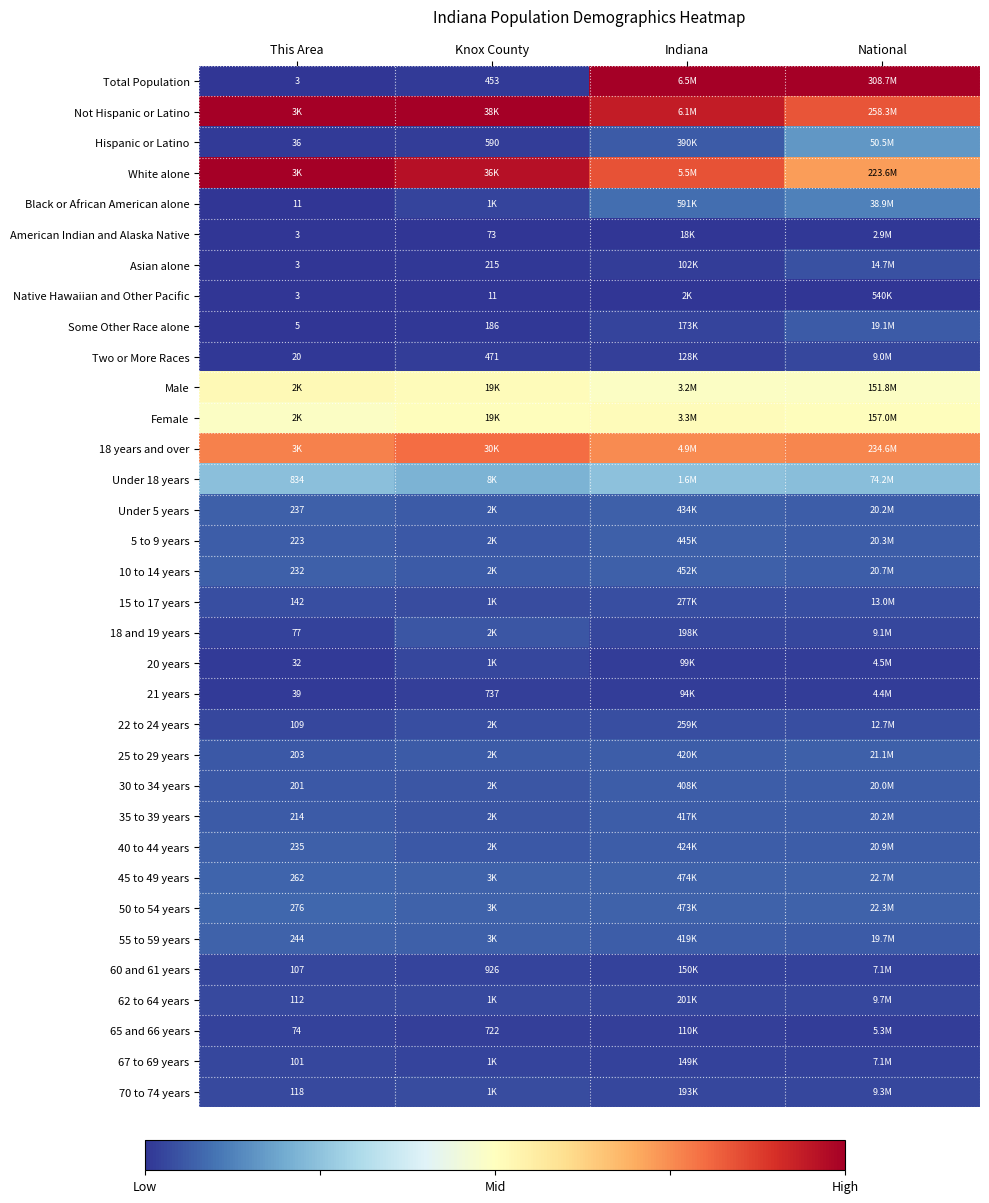

Which series changed the most between This Area and National?

Total Population